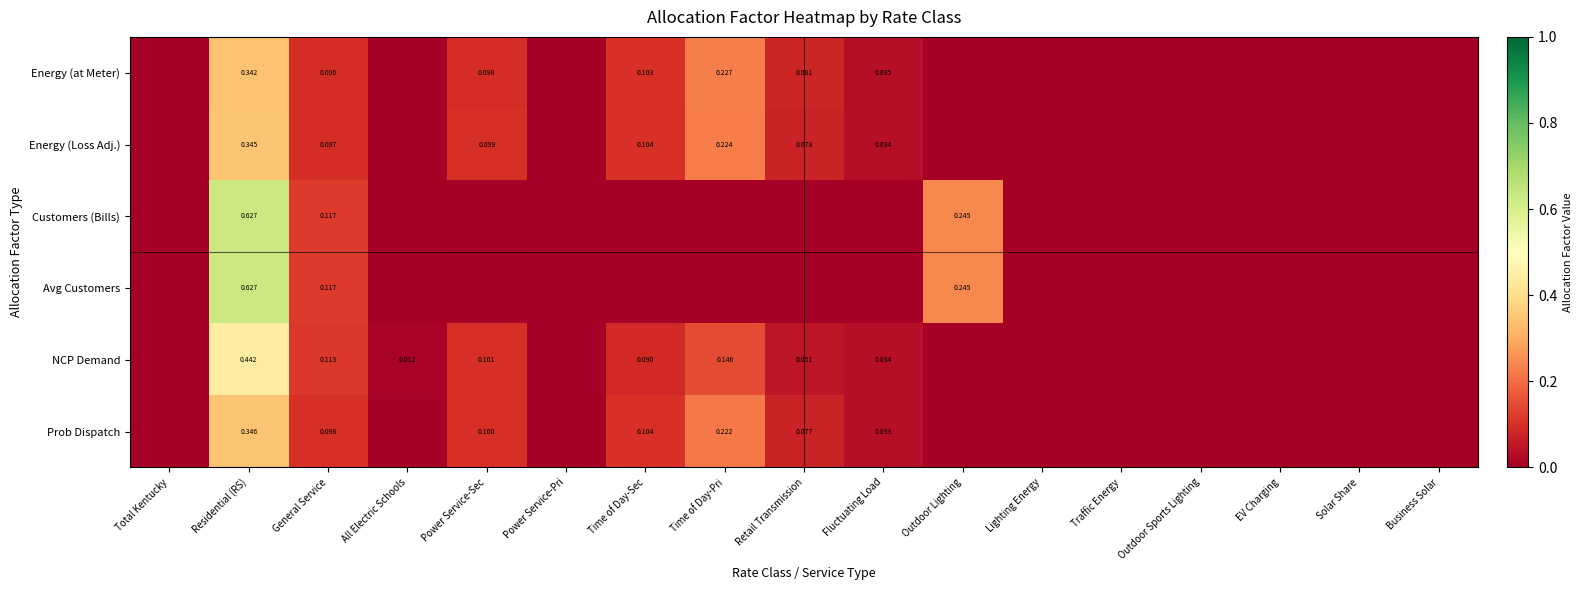

Between Power Service-Pri and Retail Transmission, which series saw the biggest shift?

Energy (at Meter)